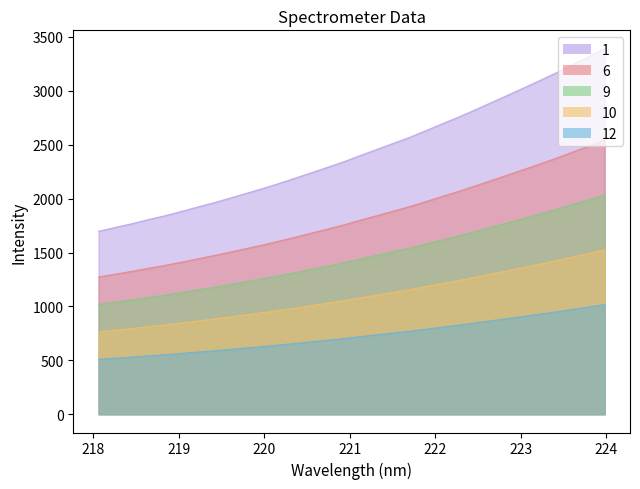

True or false: the data shows 1924.7 at 221.6902.

True